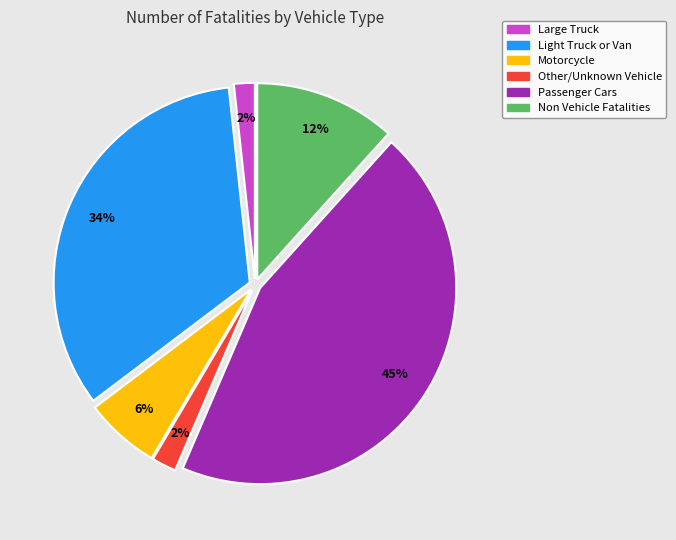

To the nearest percent, what is the difference between the Motorcycle and Other/Unknown Vehicle slice percentages?

4%